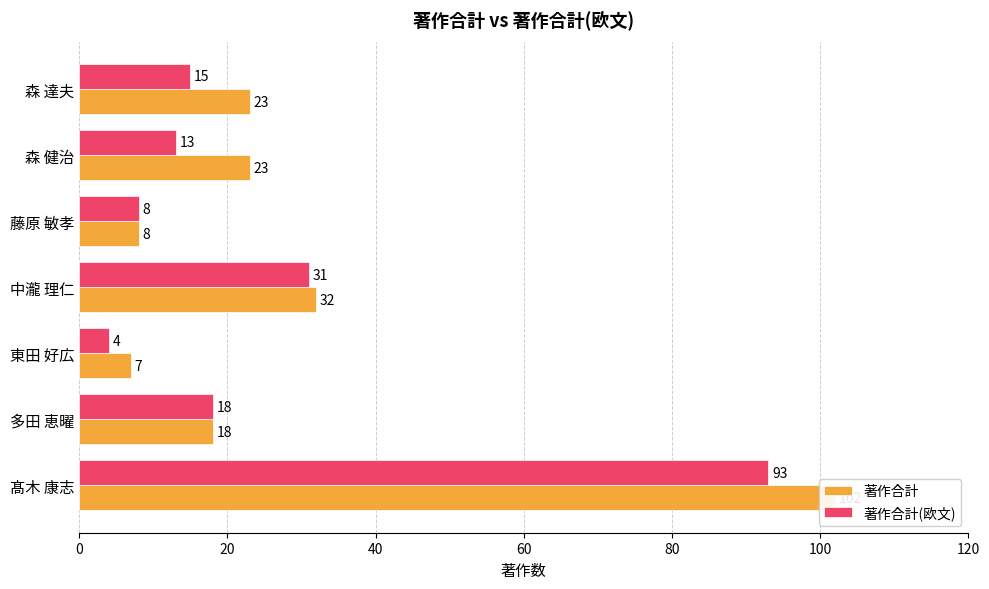

What is the value of the 著作合計 bar at the 3rd from the left?

7